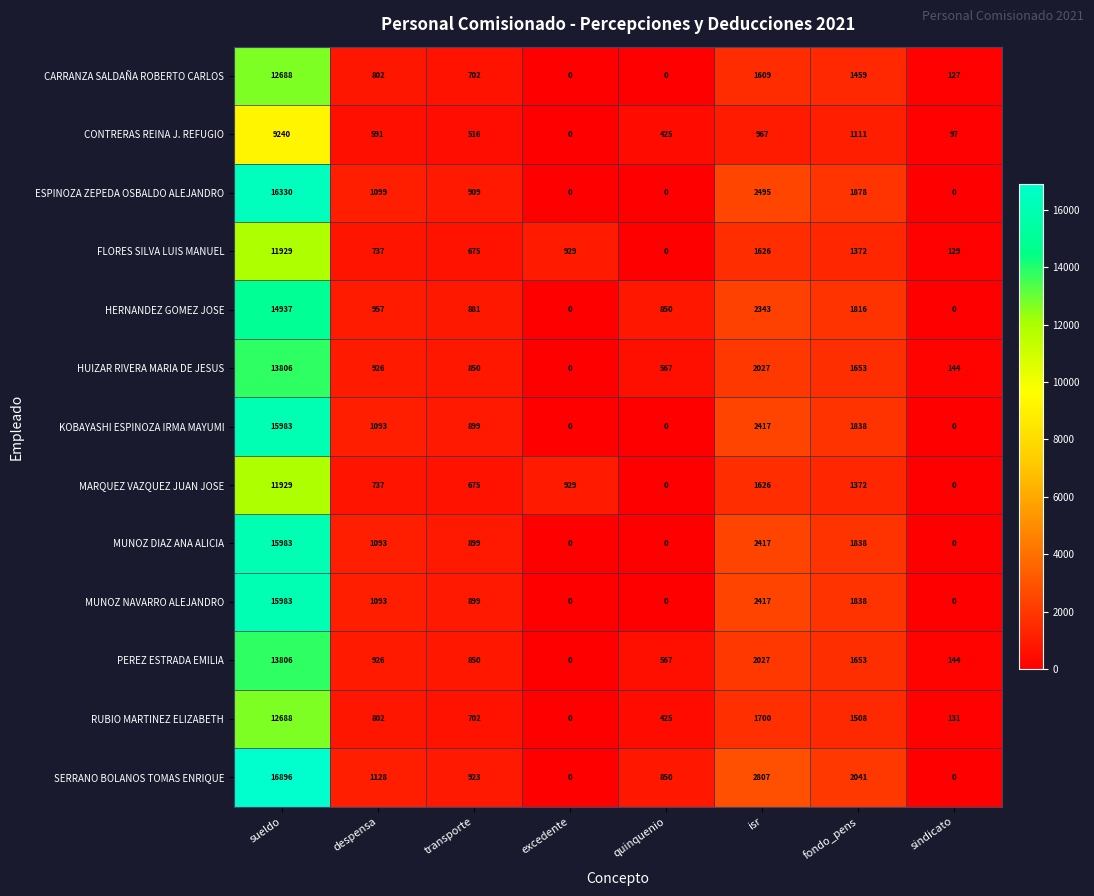

How many data points does each series have?

8